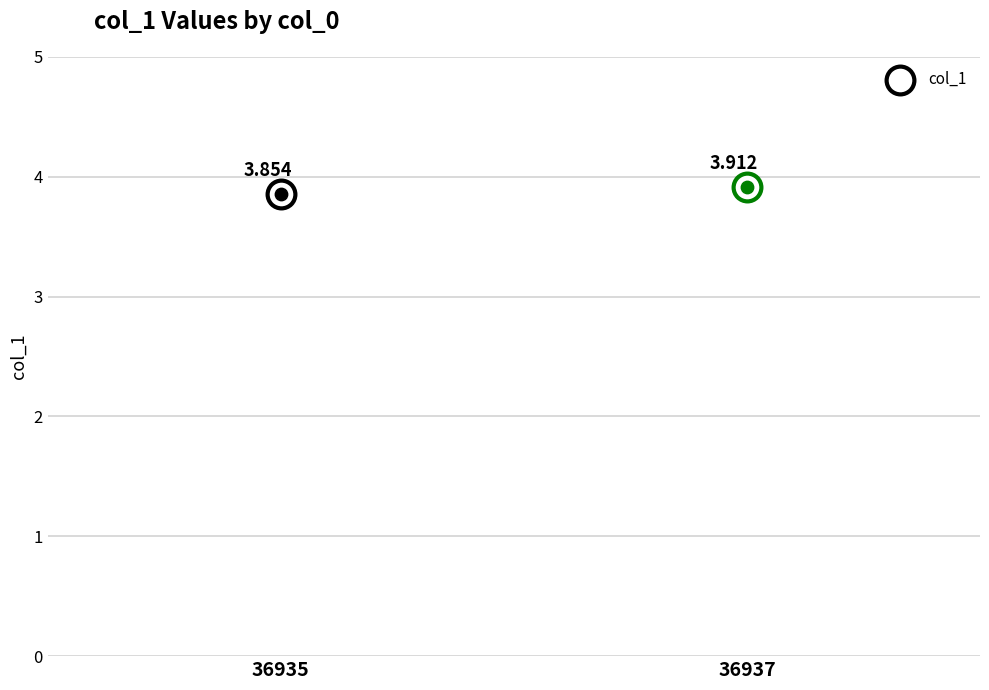

What is the ratio of the value at 36935 to the value at 36937?

1.0